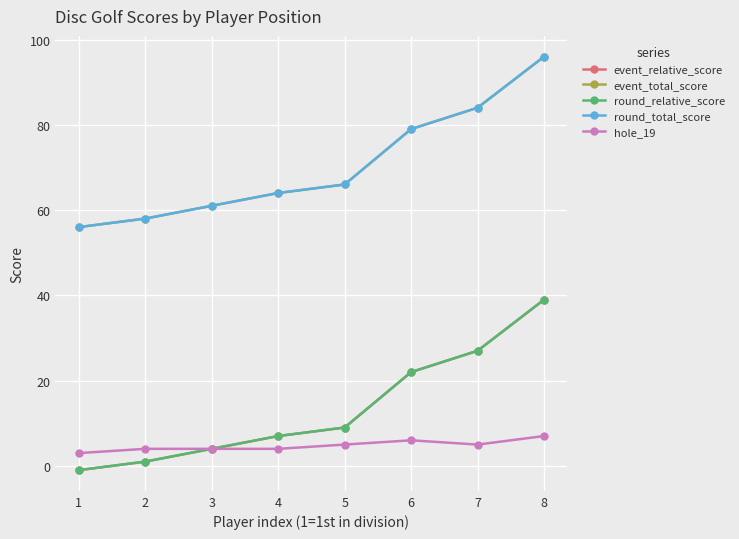

Is this an area chart (filled region under the line)?

No